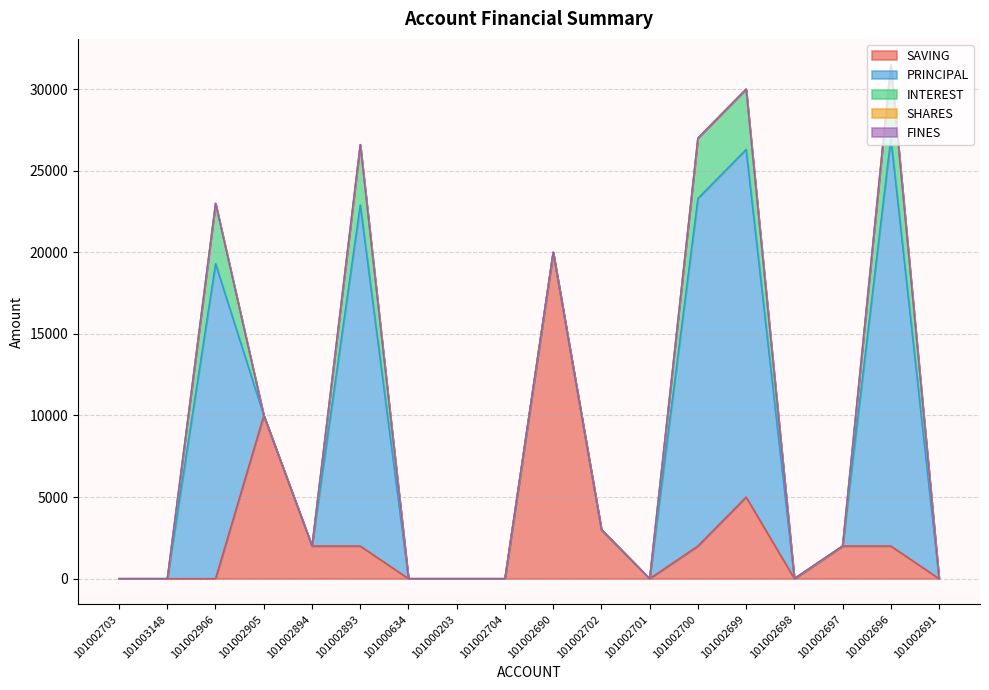

Does the chart have visible grid lines?

Yes